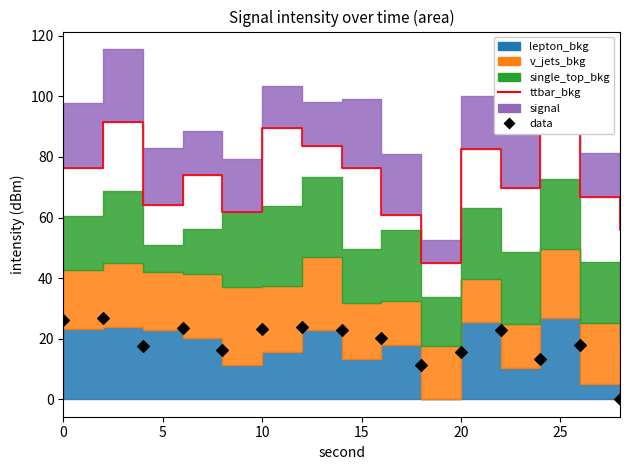

Is the value of data at 14 greater than the value of ttbar_bkg_line at 20?

No